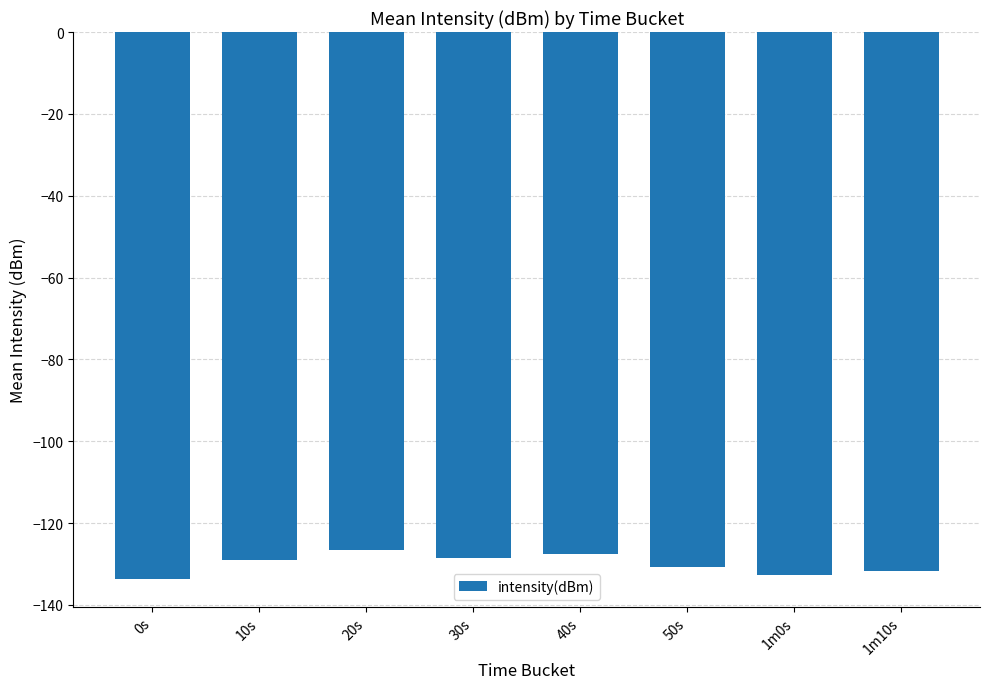

How many bars are there in total?

8